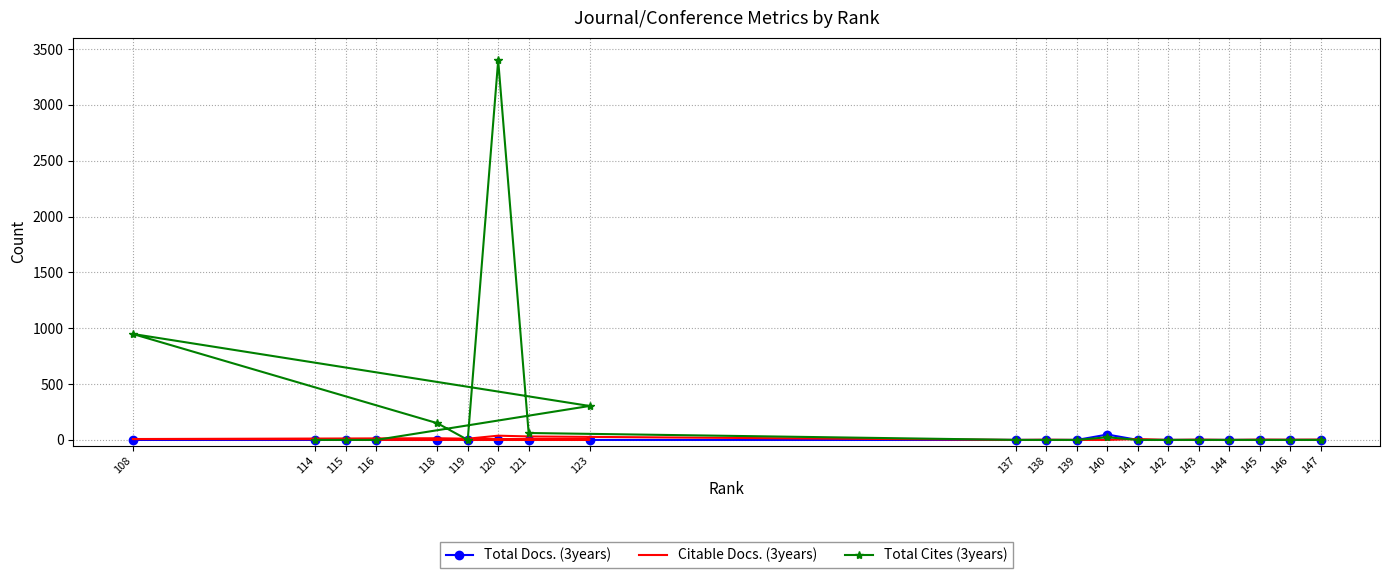

Is the value of Citable Docs. (3years) at 116 greater than the value of Total Cites (3years) at 114?

Yes